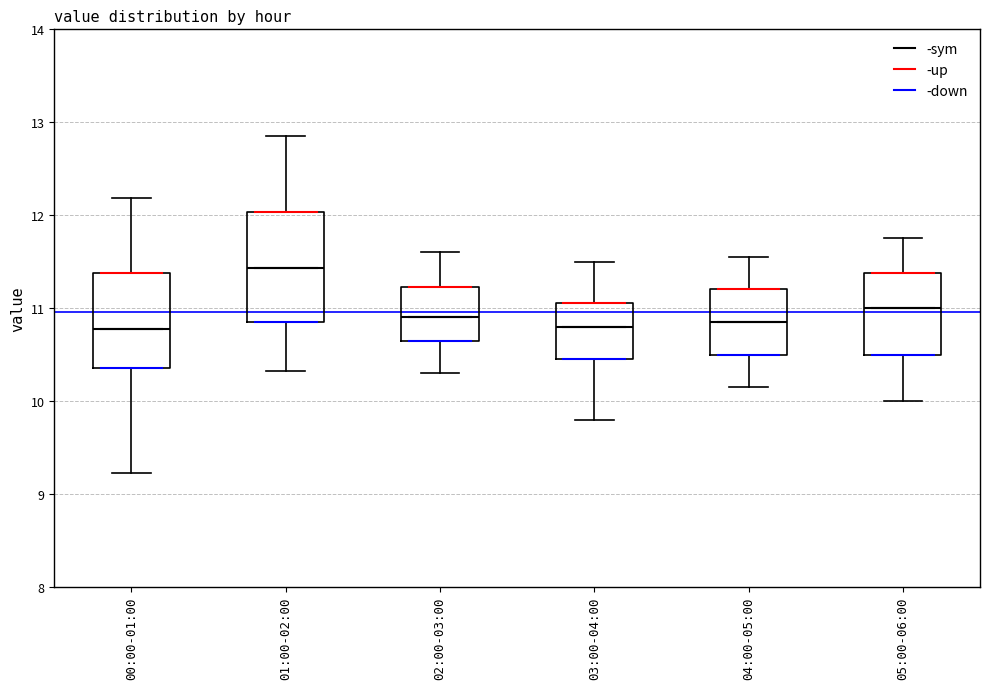

Which box has the highest median line?

01:00-02:00